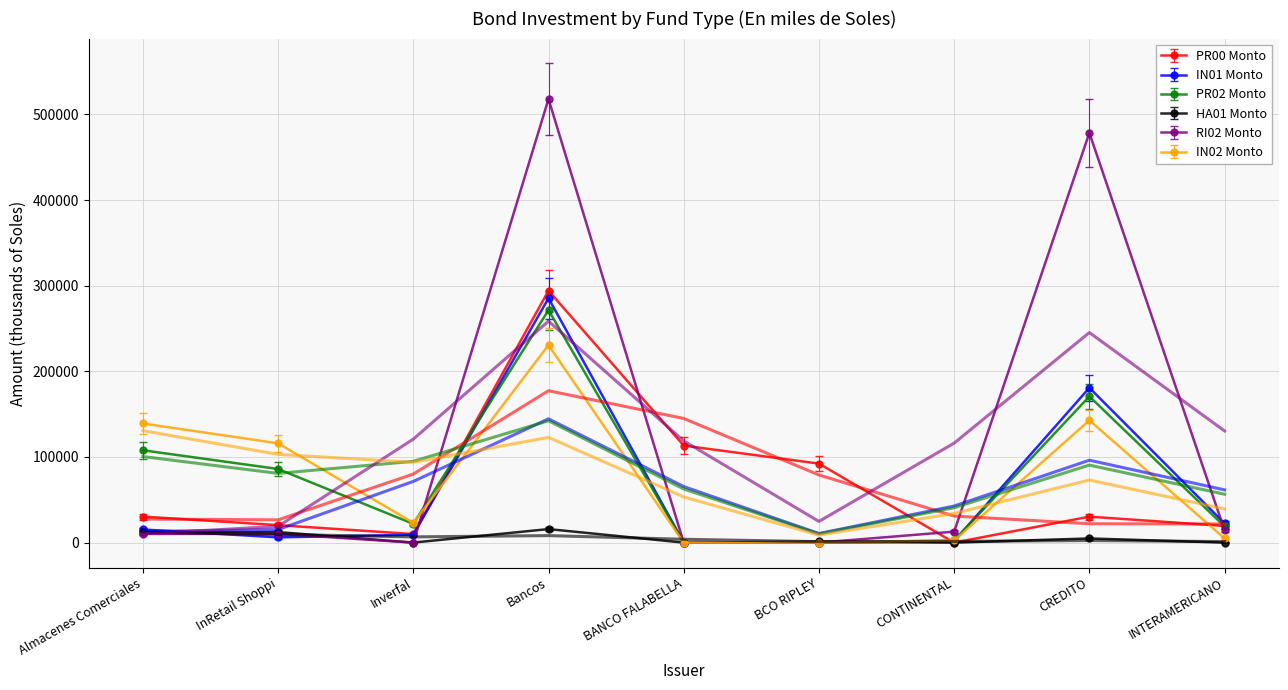

Is this an area chart (filled region under the line)?

No